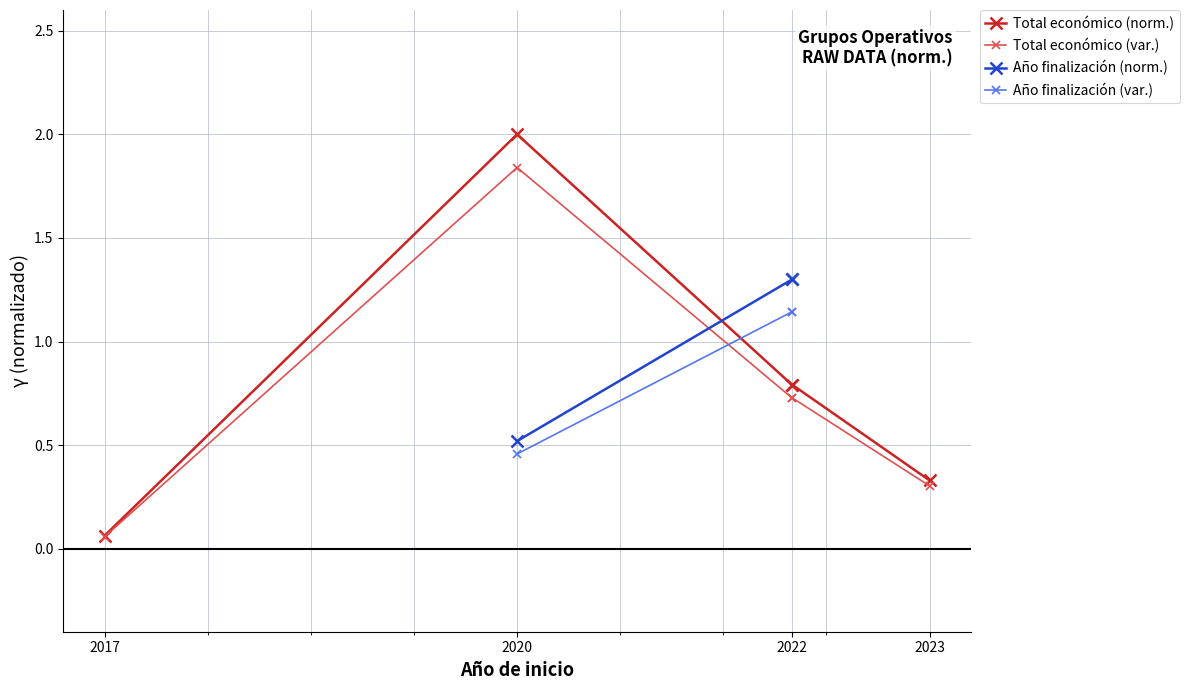

Which series has the largest total across all categories?

Total económico (norm.)